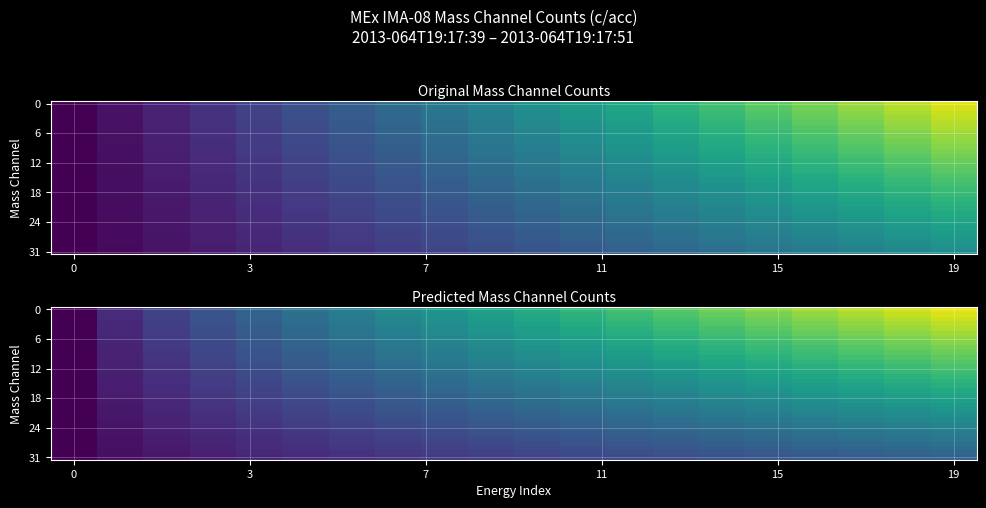

Which has a higher value, 9 or 19?

19